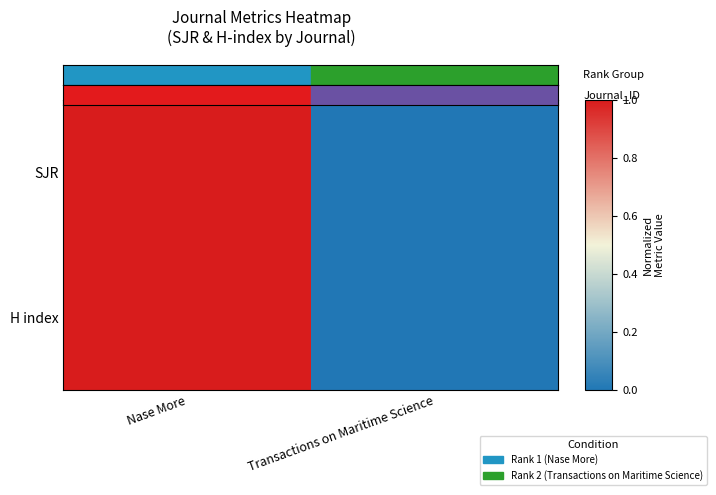

At how many categories does at least one series exceed 0?

1